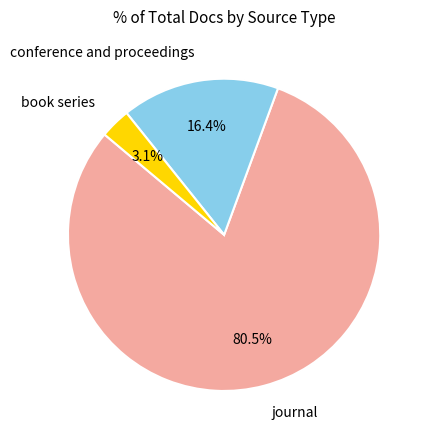

Rank the categories by value from highest to lowest.

journal, conference and proceedings, book series